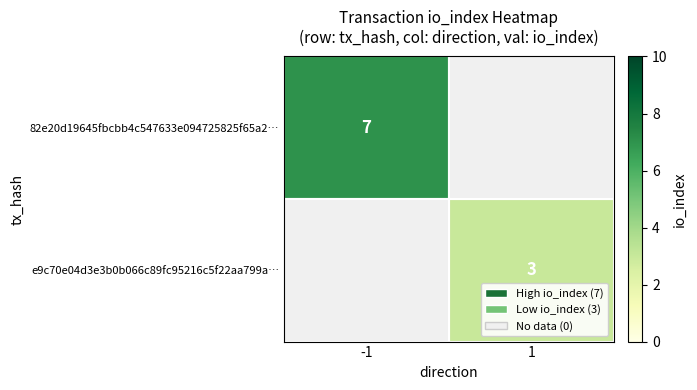

Is the value of e9c70e04d3e3b0b066c89fc95216c5f22aa799a… at 1 greater than the value of 82e20d19645fbcbb4c547633e094725825f65a2… at -1?

No